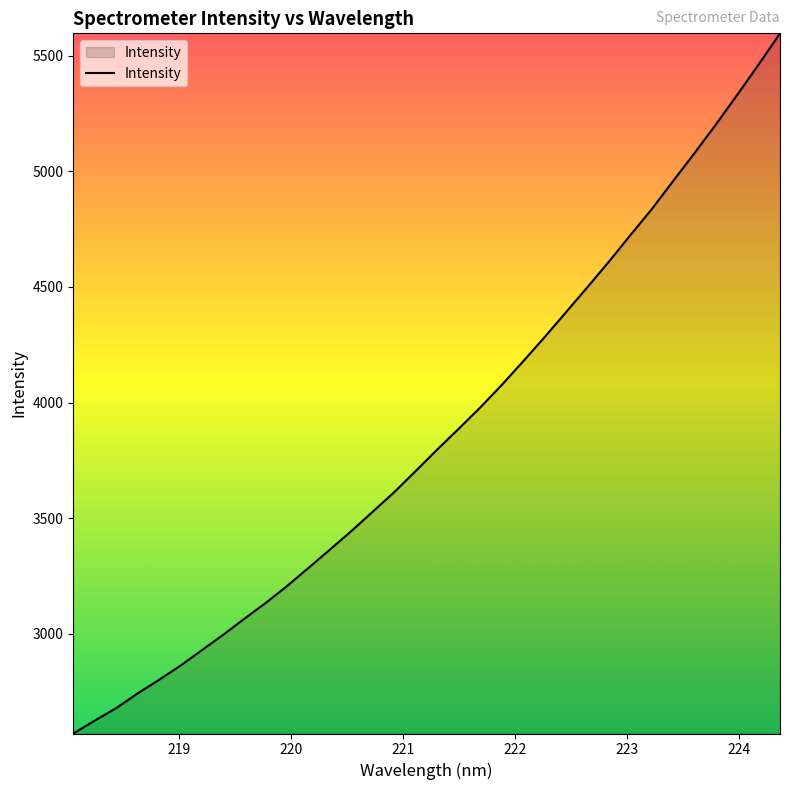

What is the smallest value displayed?

2569.3